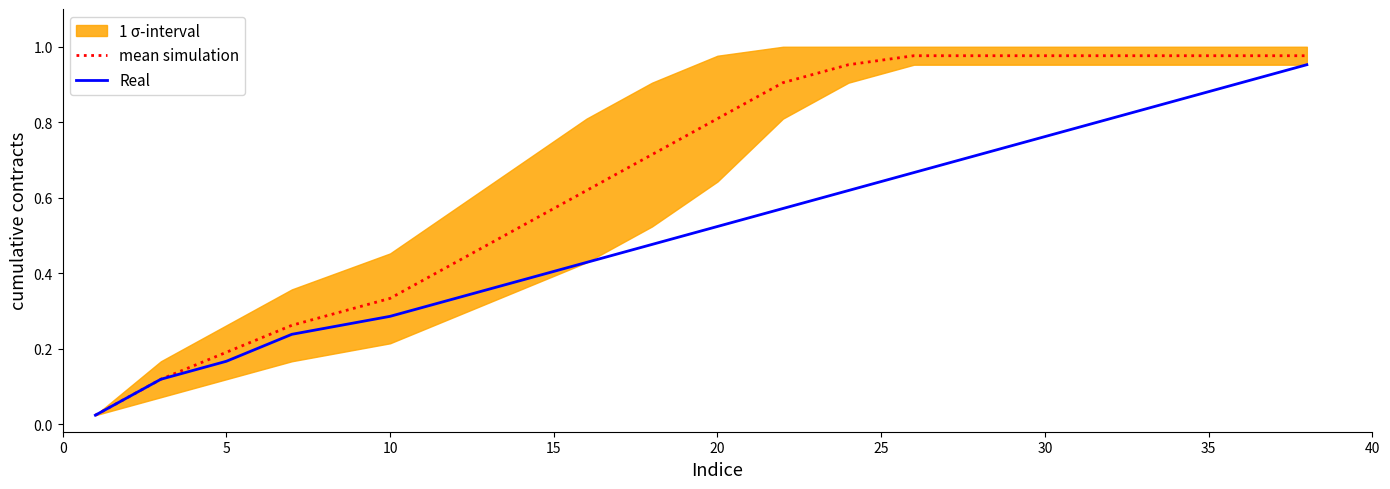

What is the sum of all Real values?

9.9